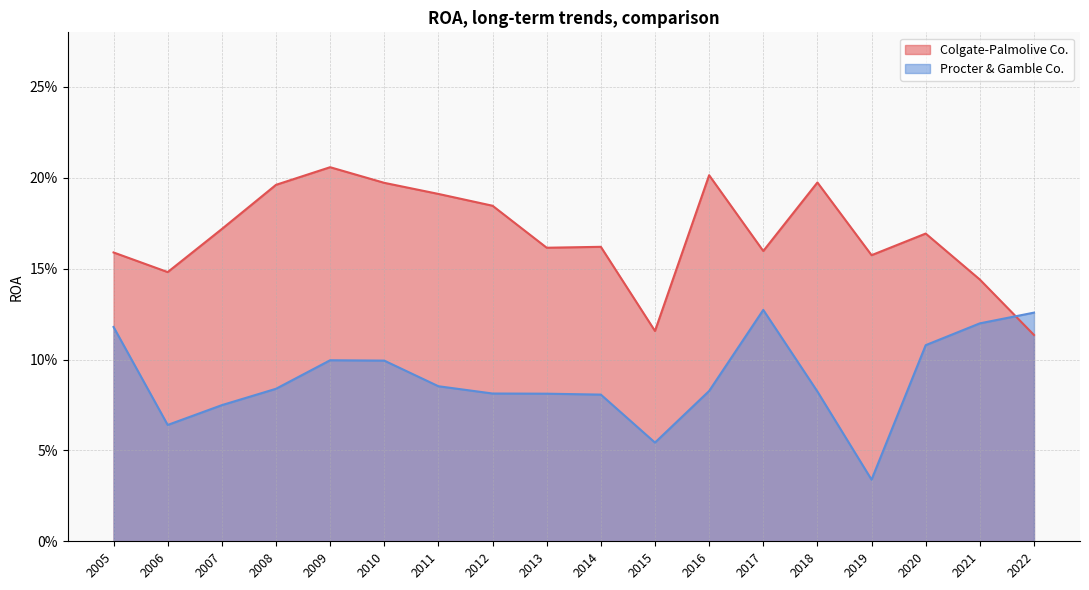

Reading left to right, extract all data points from this chart.

Colgate-Palmolive Co.: 2022=0.1	2021=0.1	2020=0.2	2019=0.2	2018=0.2	2017=0.2	2016=0.2	2015=0.1	2014=0.2	2013=0.2	2012=0.2	2011=0.2	2010=0.2	2009=0.2	2008=0.2	2007=0.2	2006=0.1	2005=0.2
Procter & Gamble Co.: 2022=0.1	2021=0.1	2020=0.1	2019=0.0	2018=0.1	2017=0.1	2016=0.1	2015=0.1	2014=0.1	2013=0.1	2012=0.1	2011=0.1	2010=0.1	2009=0.1	2008=0.1	2007=0.1	2006=0.1	2005=0.1